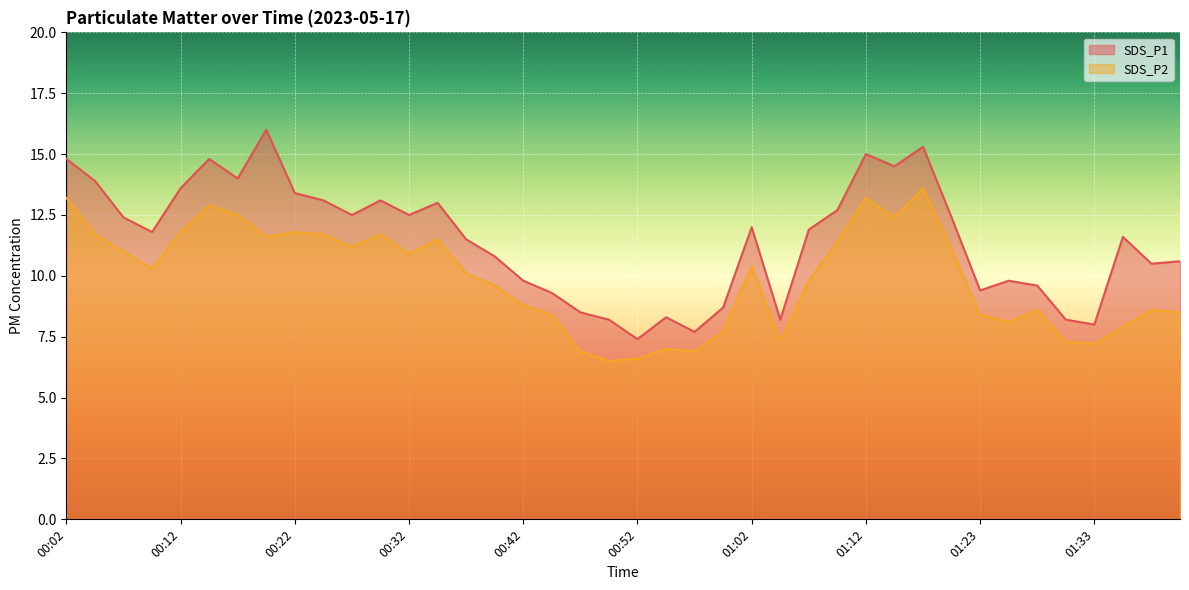

At which label does SDS_P2 first exceed 10?

00:02